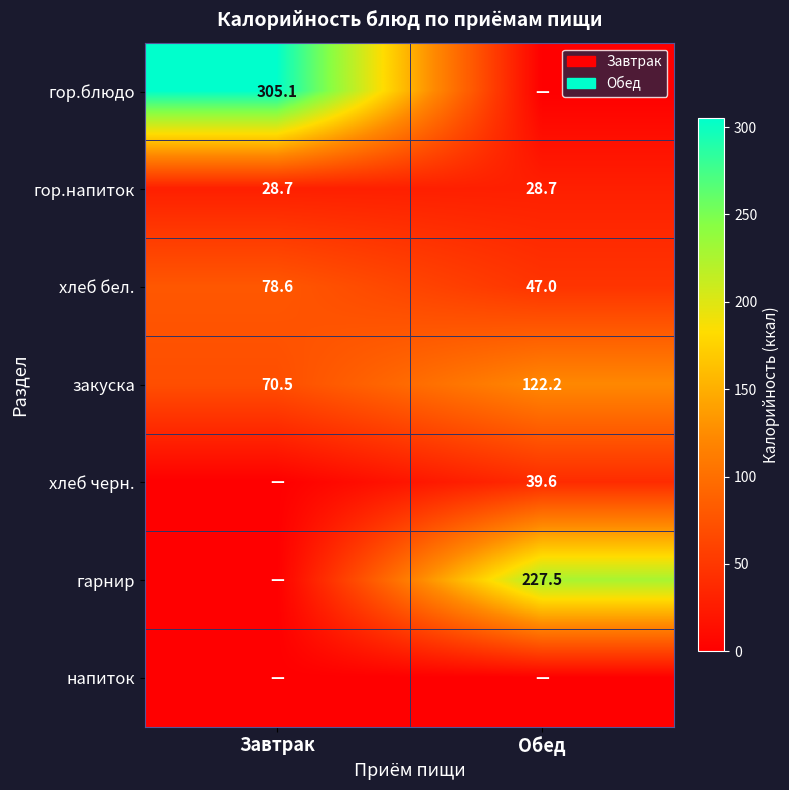

Where does the закуска series first go above 122?

Обед